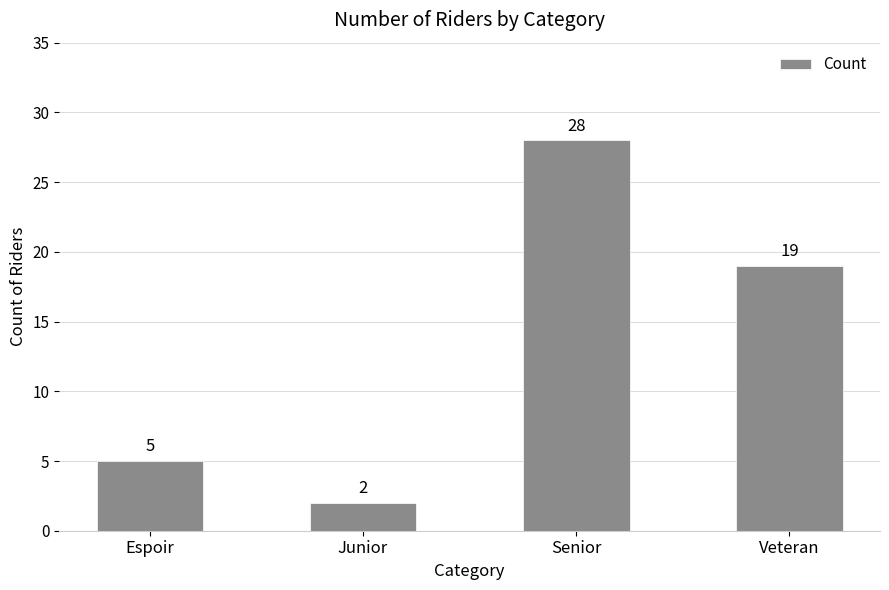

What is the label of the 1st bar from the left?

Espoir